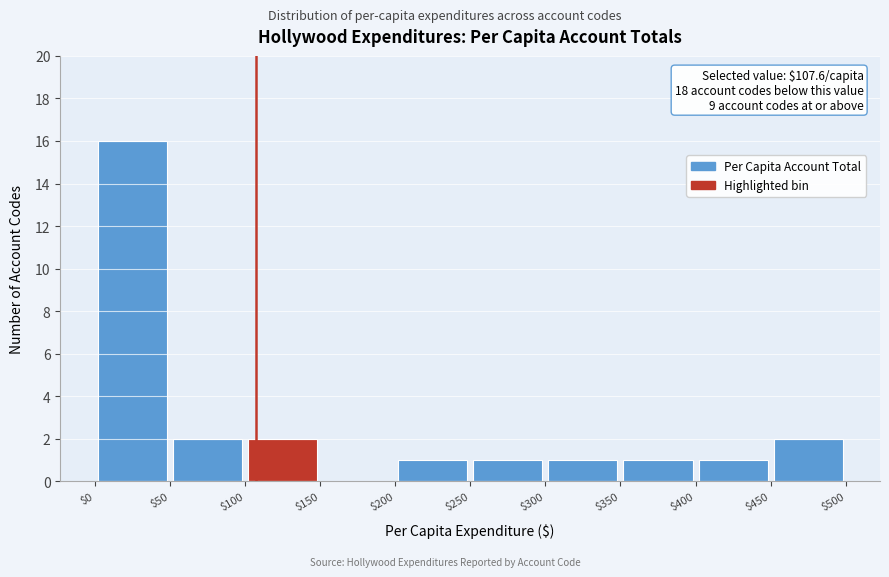

Which range on the x-axis has the tallest bar?

$0 to $50